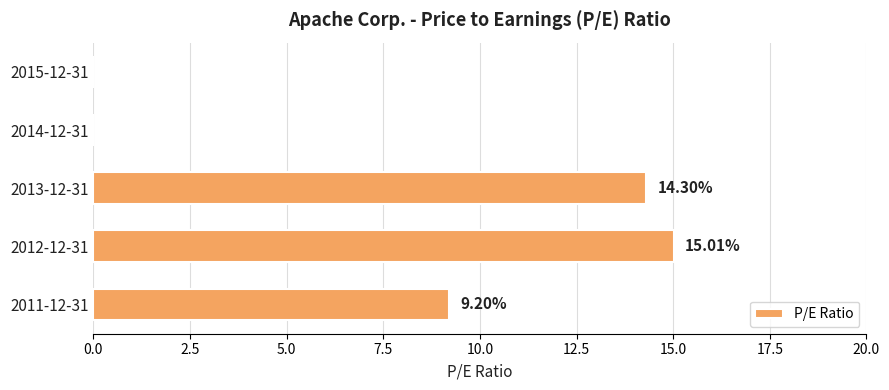

Which category has the highest value across all series?

2012-12-31